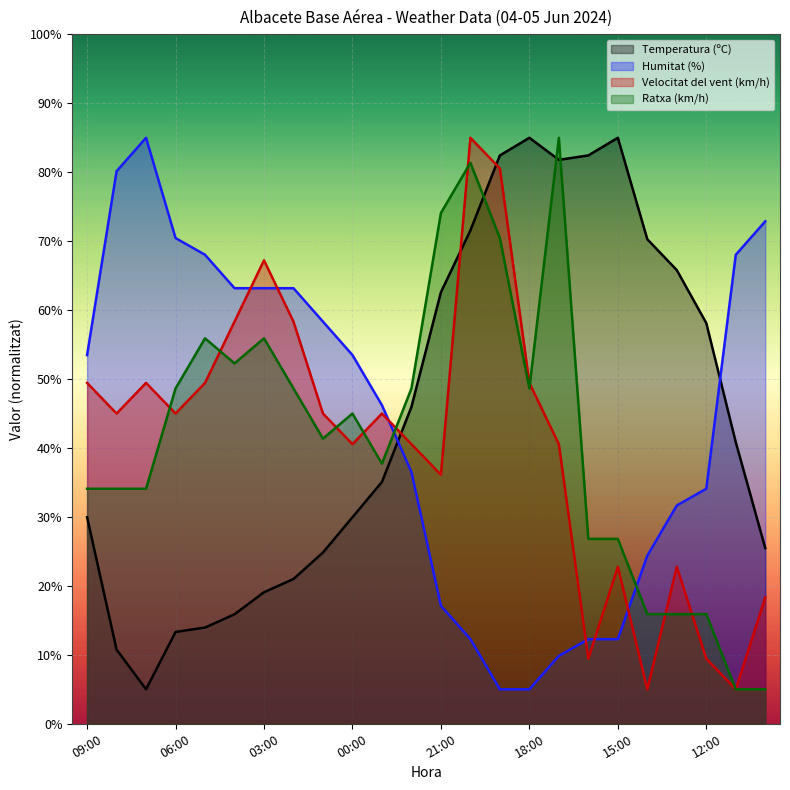

List the series in order of their overall mean, lowest first.

Velocitat del vent (km/h), Ratxa (km/h), Humitat (%), Temperatura (ºC)